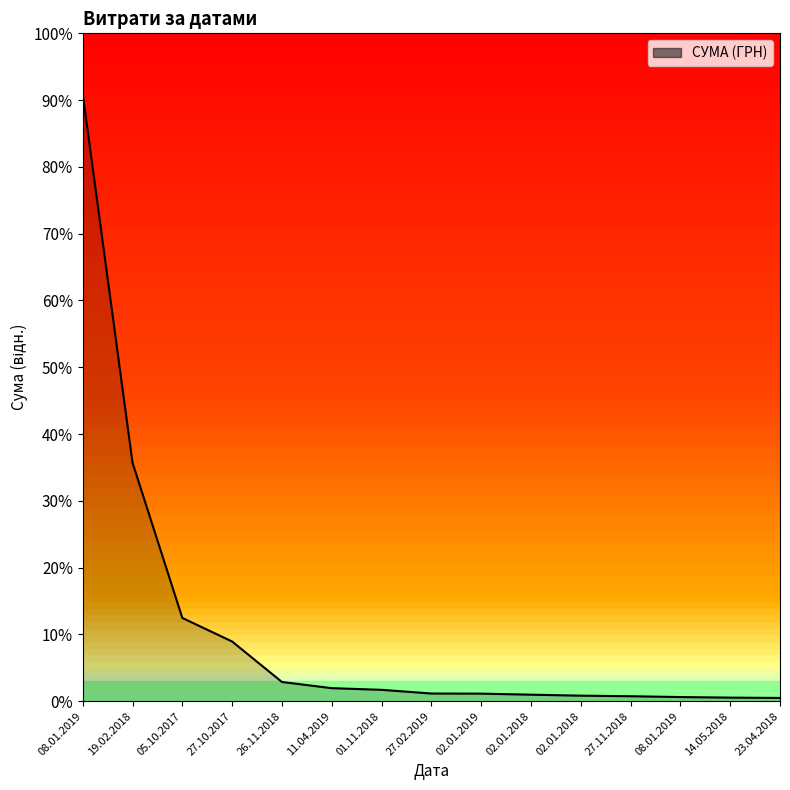

What is the label of the 15th point from the right?

08.01.2019